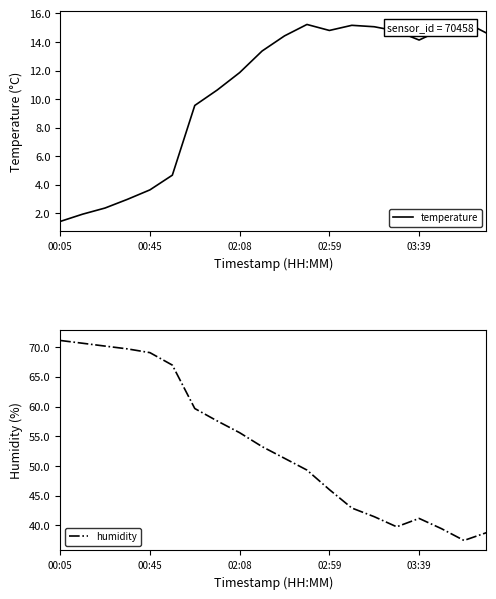

How many distinct data groups are displayed?

2